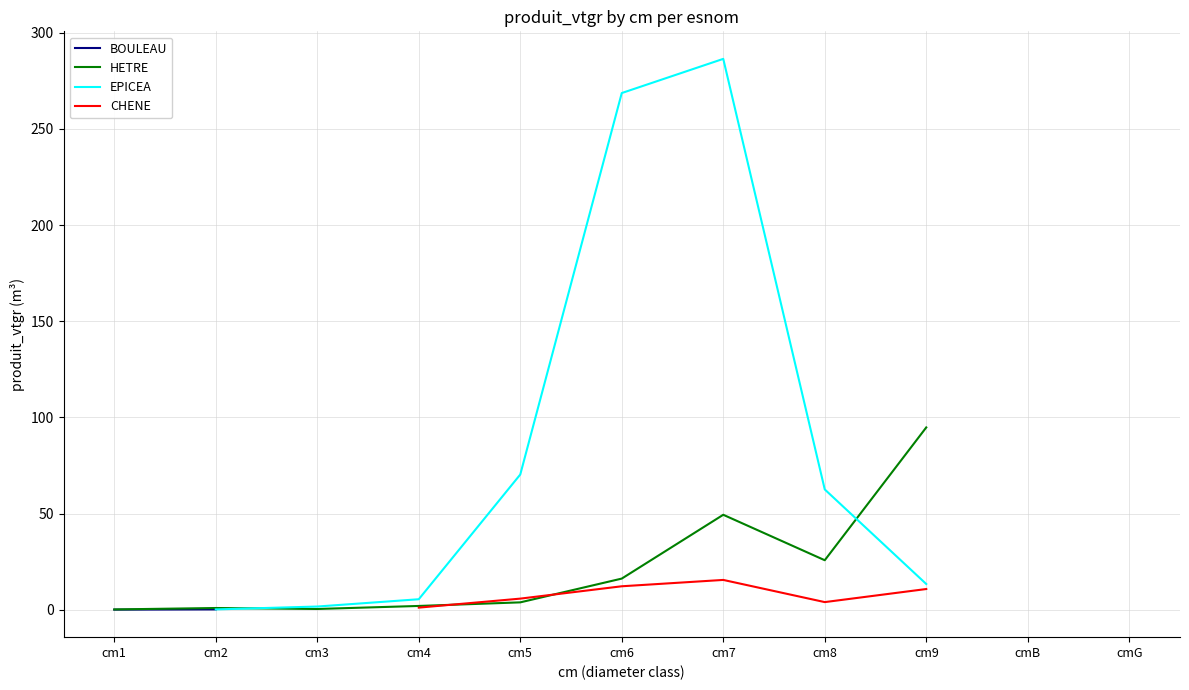

At which label does EPICEA first exceed 0?

cm2